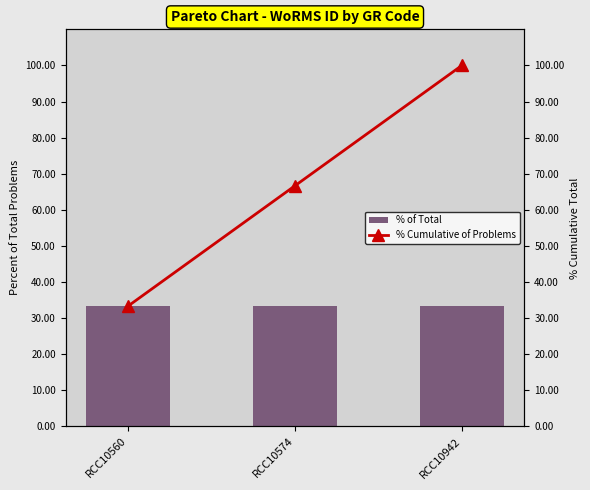

Is the value of % Cumulative of Problems at RCC10574 greater than the value of % of Total at RCC10942?

Yes